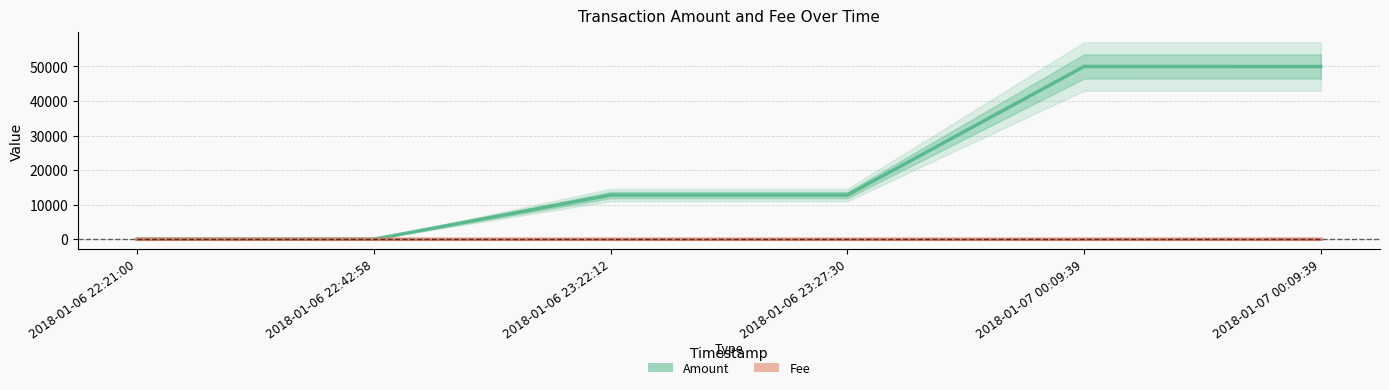

What is the spread (max minus min) of values at 2018-01-06 23:27:30?

12798